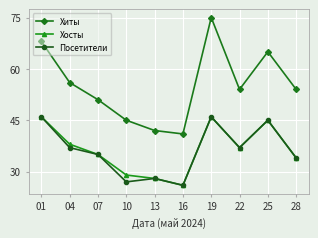

What is the spread (max minus min) of values at 07?

16